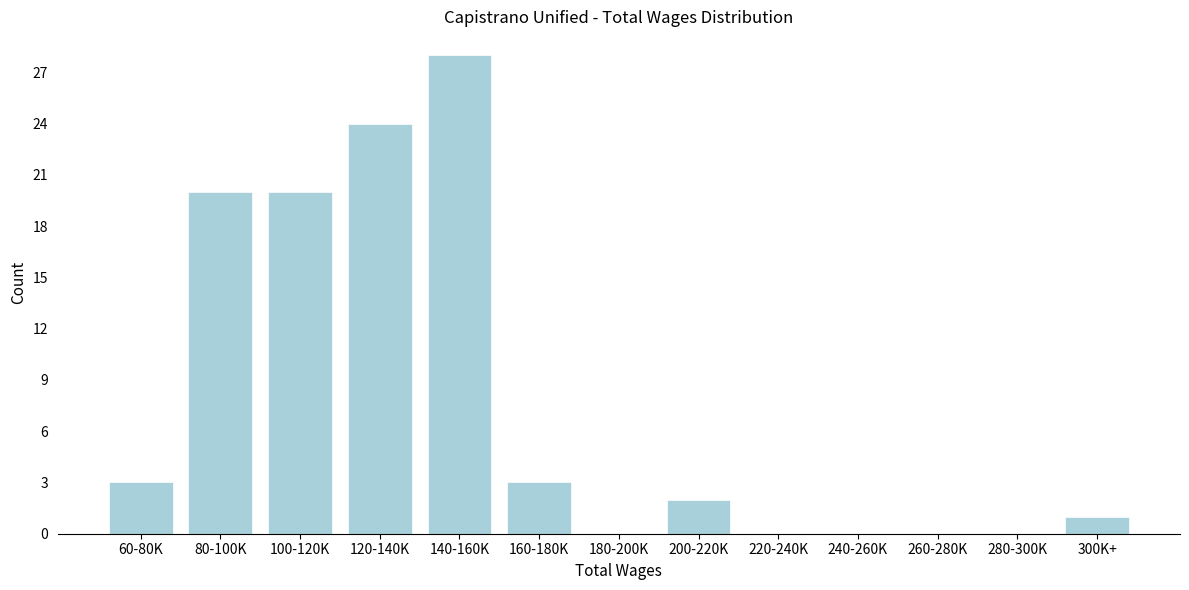

Reading left to right, what are all the values shown in this chart?

60-80K=3	80-100K=20	100-120K=20	120-140K=24	140-160K=28	160-180K=3	180-200K=0	200-220K=2	220-240K=0	240-260K=0	260-280K=0	280-300K=0	300K+=1